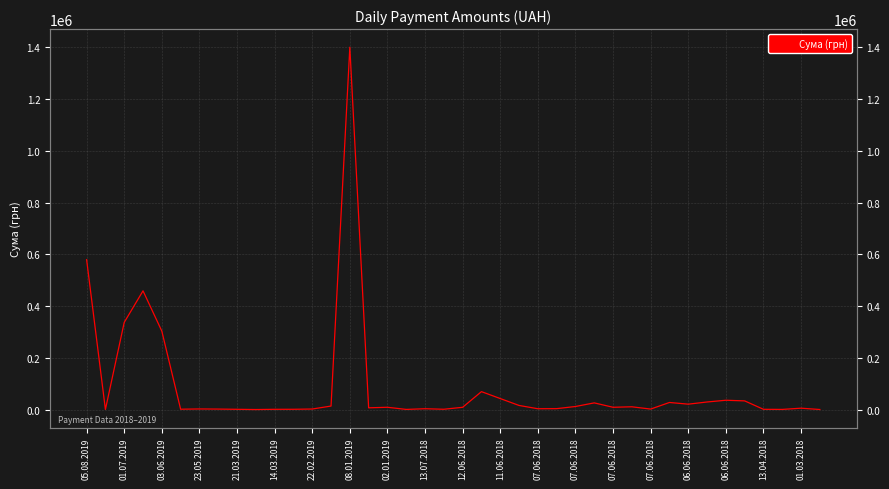

True or false: the data shows 54933.9 at 06.06.2018.

False